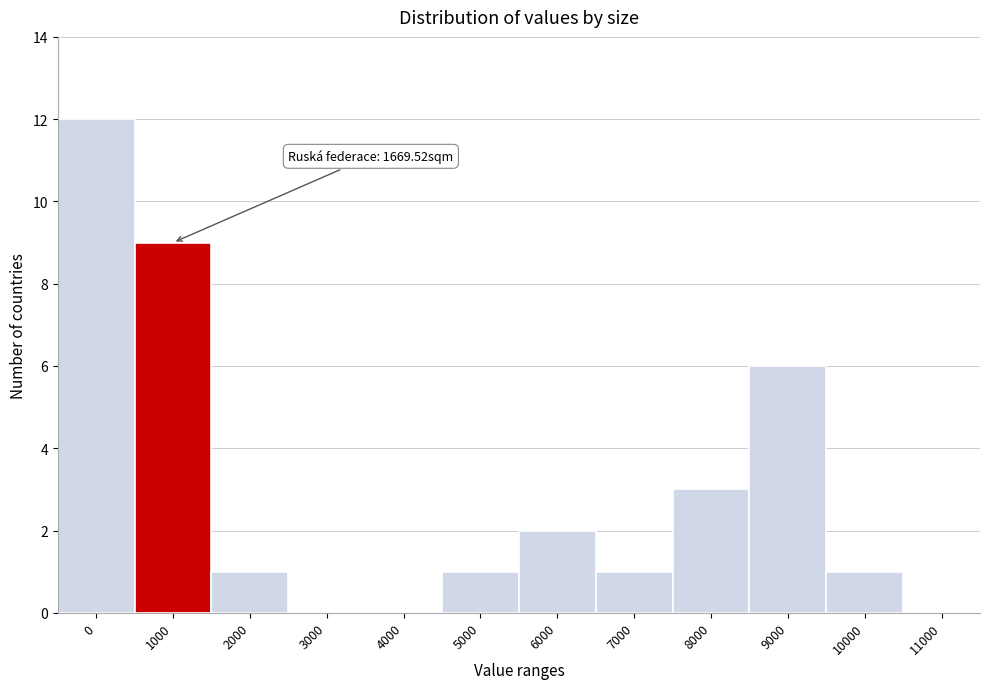

Reading left to right, what are all the values shown in this chart?

0=12	1000=9	2000=1	3000=0	4000=0	5000=1	6000=2	7000=1	8000=3	9000=6	10000=1	11000=0